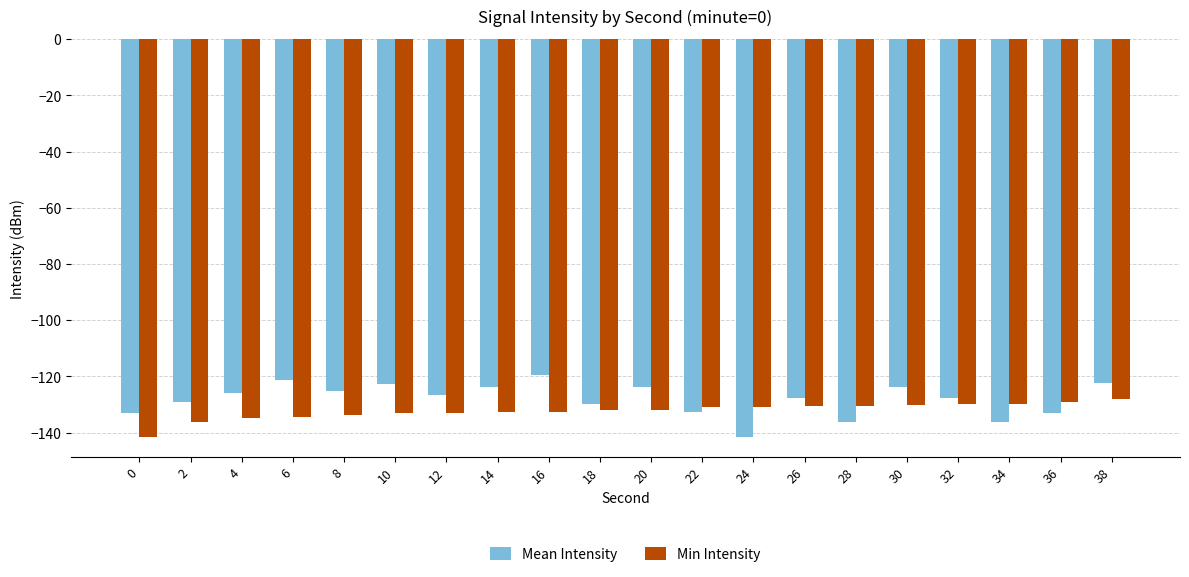

The Mean Intensity series shows -207.6 at 36. True or false?

False